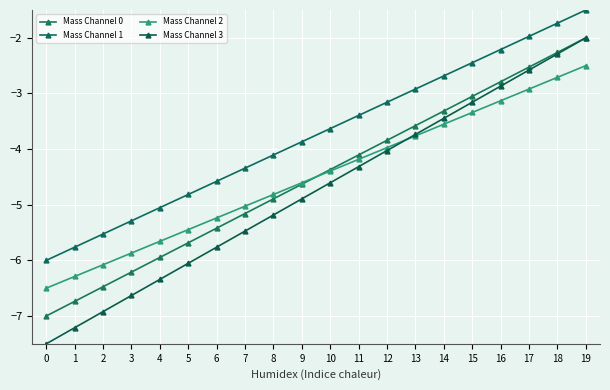

Where does the Mass Channel 2 series first go above -4?

12